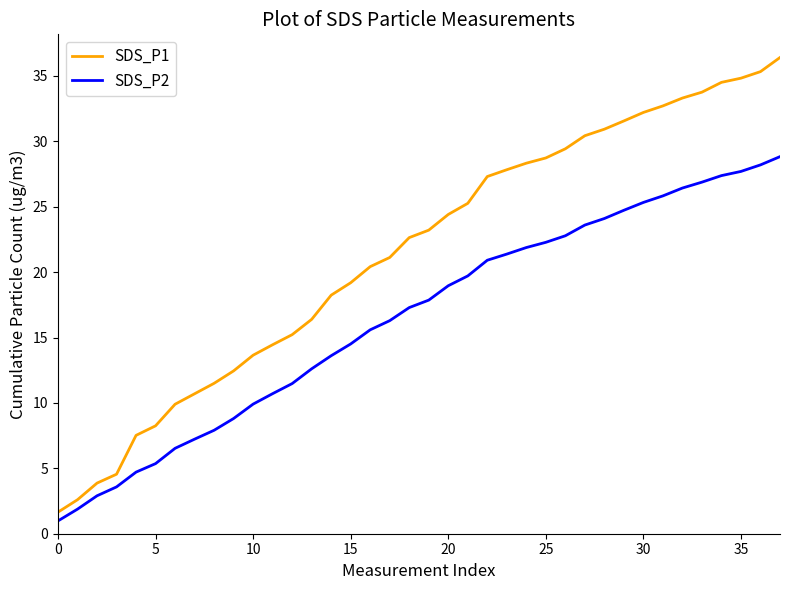

What is the highest value of the SDS_P2 series?

28.8